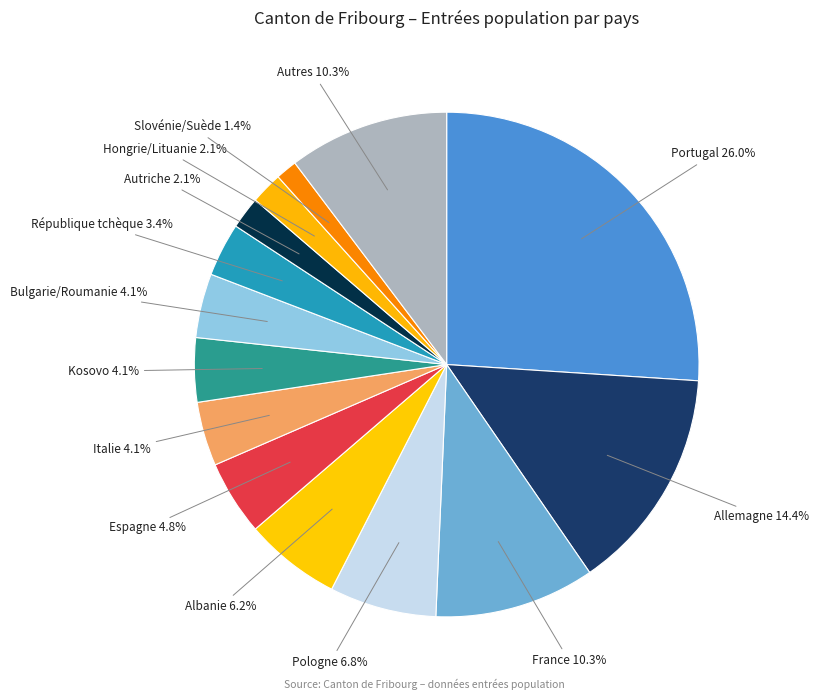

How many slices are in this pie chart?

14